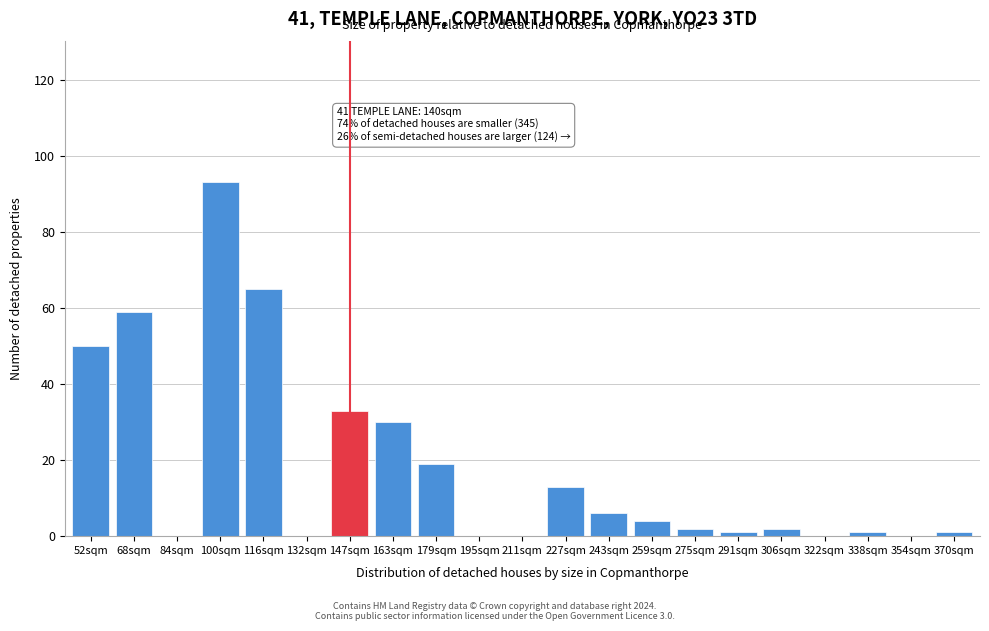

Reading left to right, what are all the values shown in this chart?

52sqm=50	68sqm=59	84sqm=0	100sqm=93	116sqm=65	132sqm=0	147sqm=33	163sqm=30	179sqm=19	195sqm=0	211sqm=0	227sqm=13	243sqm=6	259sqm=4	275sqm=2	291sqm=1	306sqm=2	322sqm=0	338sqm=1	354sqm=0	370sqm=1